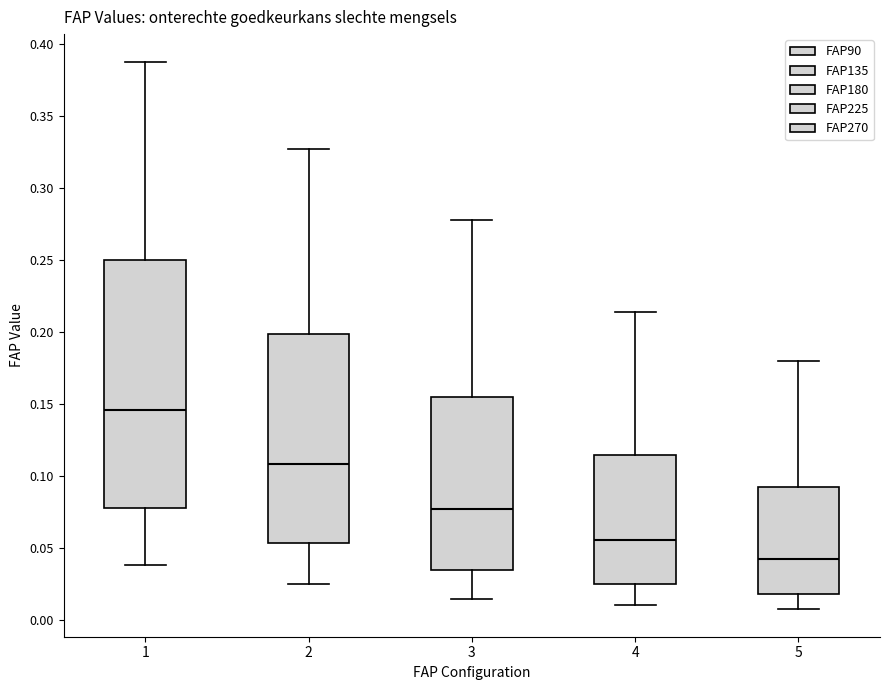

Comparing the boxes themselves (not the whiskers), which one is the tallest?

1